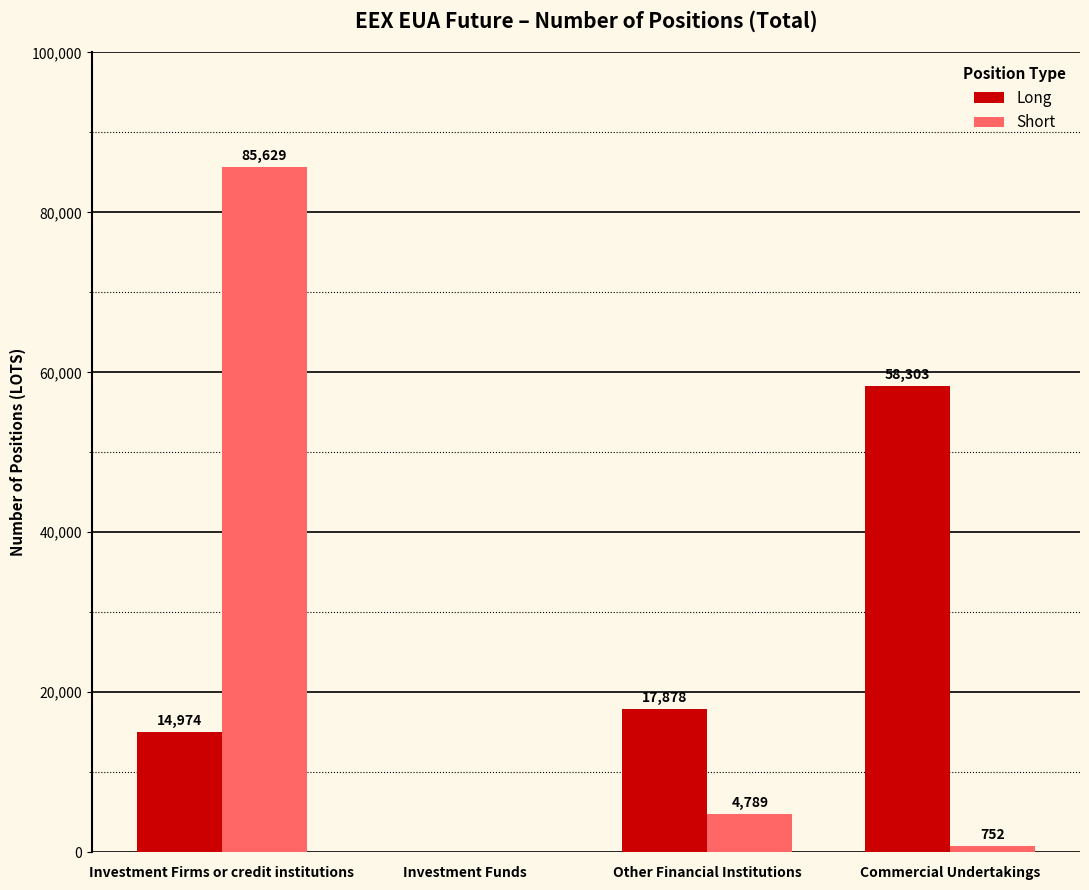

What is the sum of all Short values?

91170